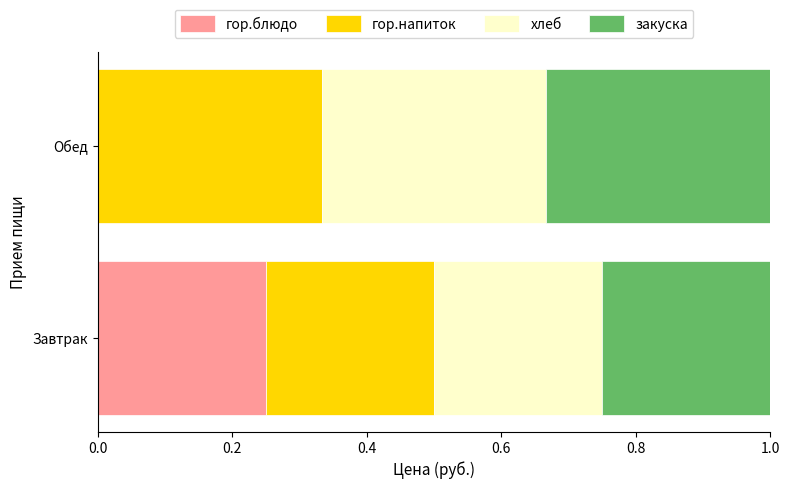

The value of гор.блюдо at Обед is 0.0. True or false?

True